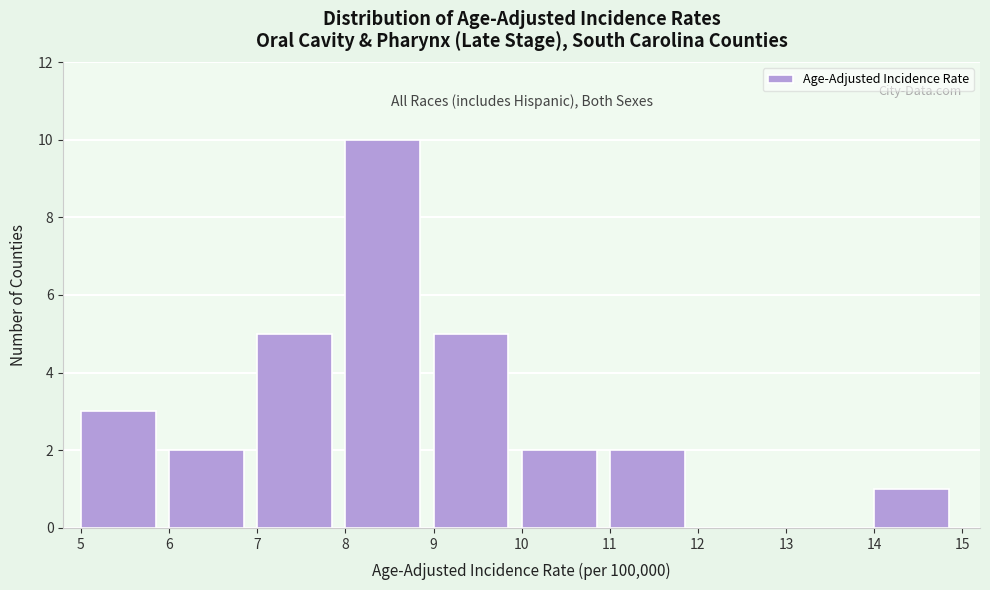

Reading left to right, transcribe this chart: for each bar, give the range it covers on the x-axis and its height. The values are not printed on the chart, so give them approximately, as read against the axis.

5 to 6: 3
6 to 7: 2
7 to 8: 5
8 to 9: 10
9 to 10: 5
10 to 11: 2
11 to 12: 2
12 to 13: 0
13 to 14: 0
14 to 15: 1